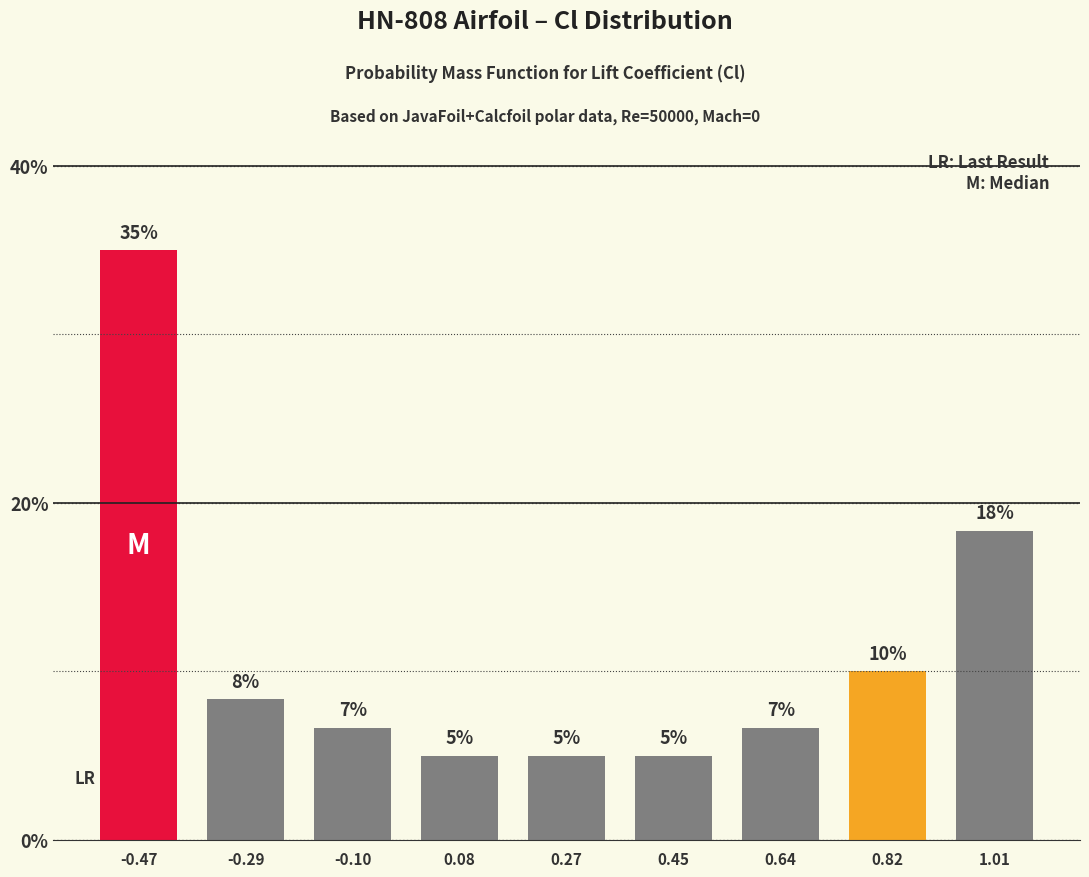

What is the approximate value at 0.27?

5.0